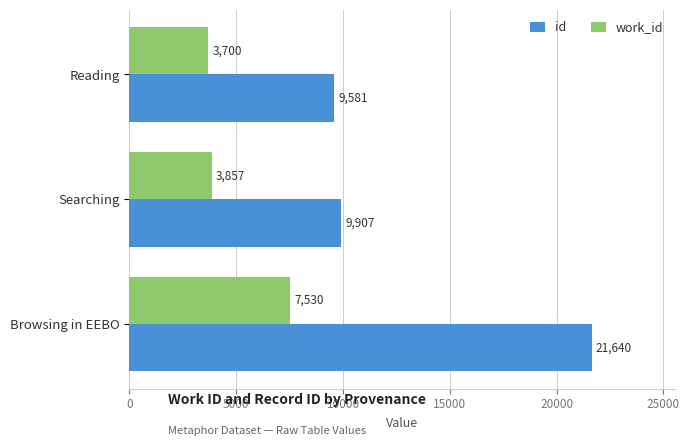

The value of id at Browsing in EEBO is 10075. True or false?

False